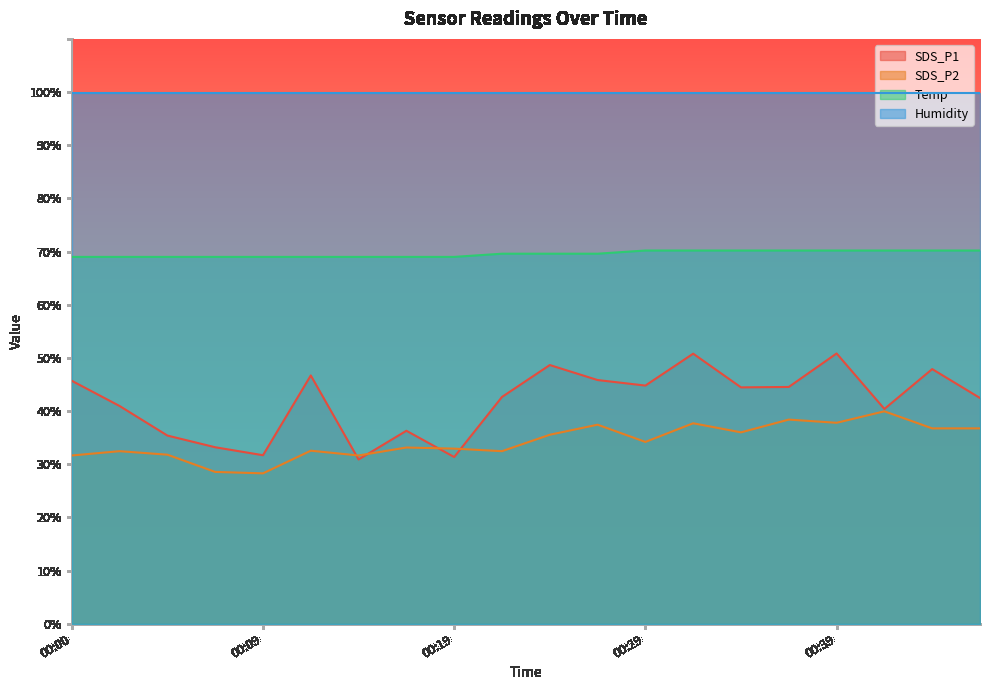

The SDS_P2 series shows 43.0 at 00:14. True or false?

False